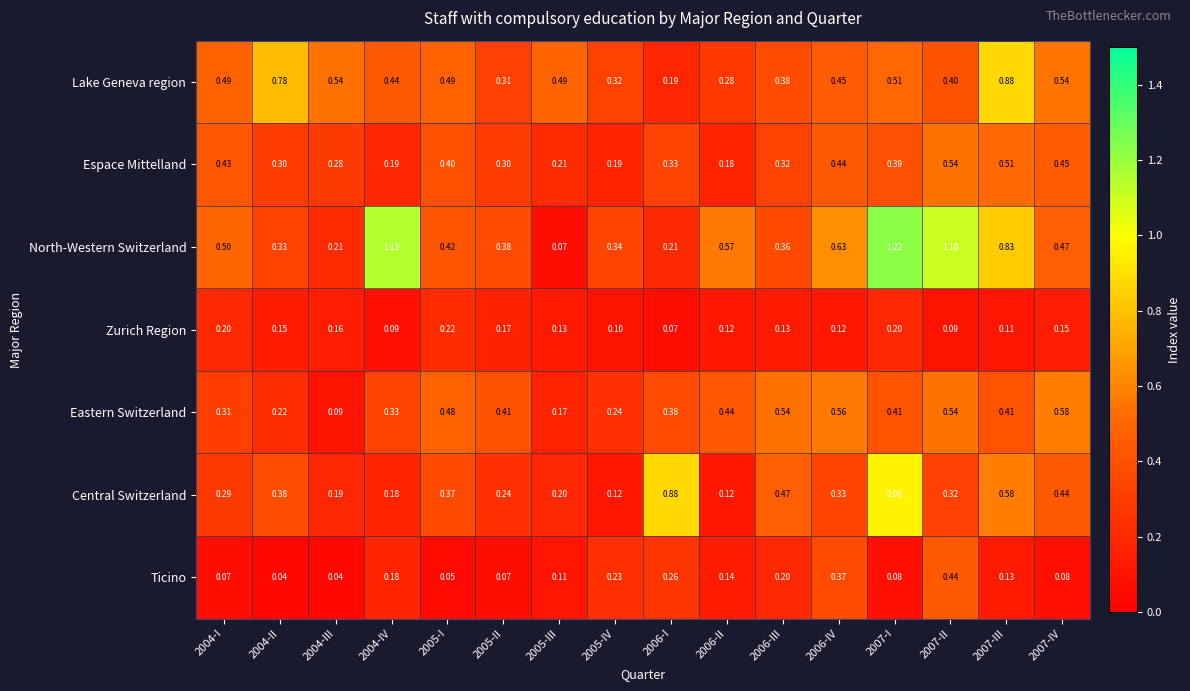

Is the value of Central Switzerland at 2006-II greater than the value of Eastern Switzerland at 2005-III?

No